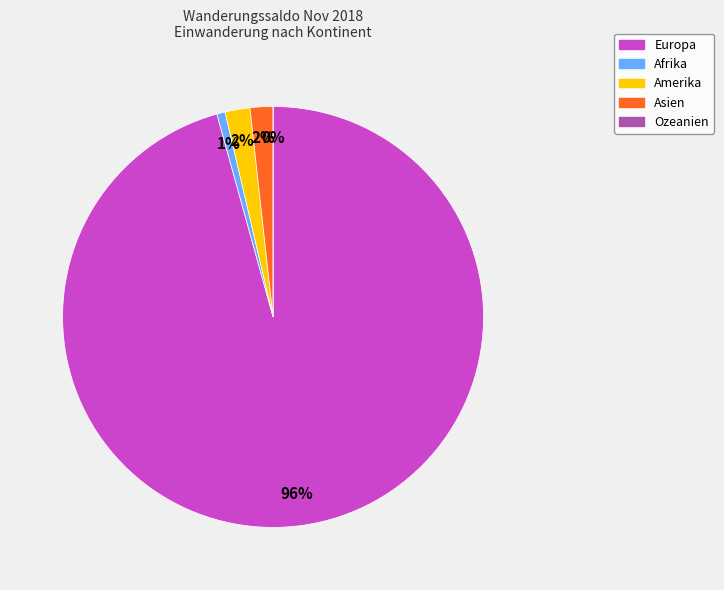

Combined, do Asien and Afrika account for over 50%?

No